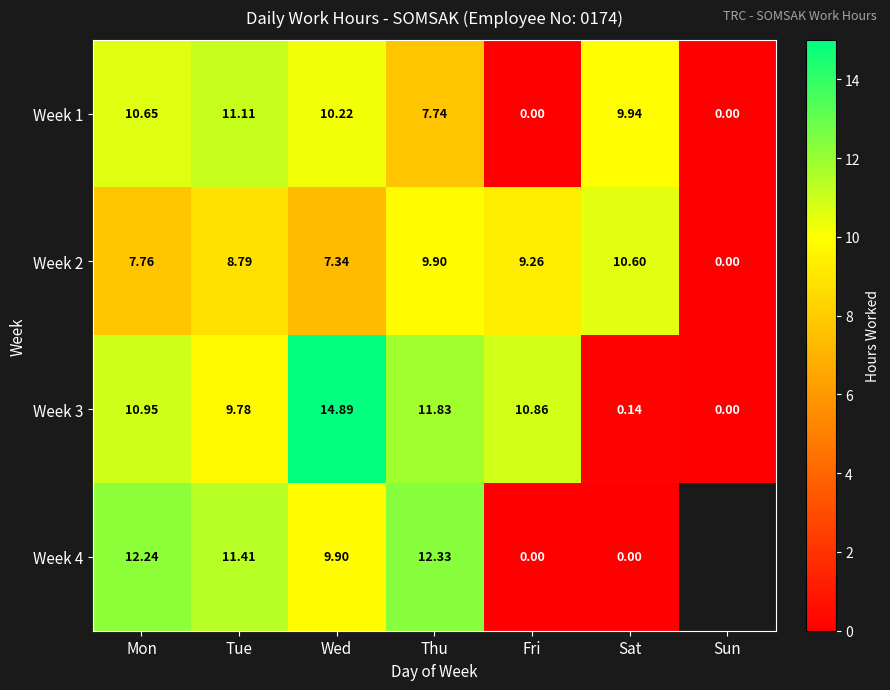

Is the value of Week 4 at Fri greater than the value of Week 2 at Wed?

No